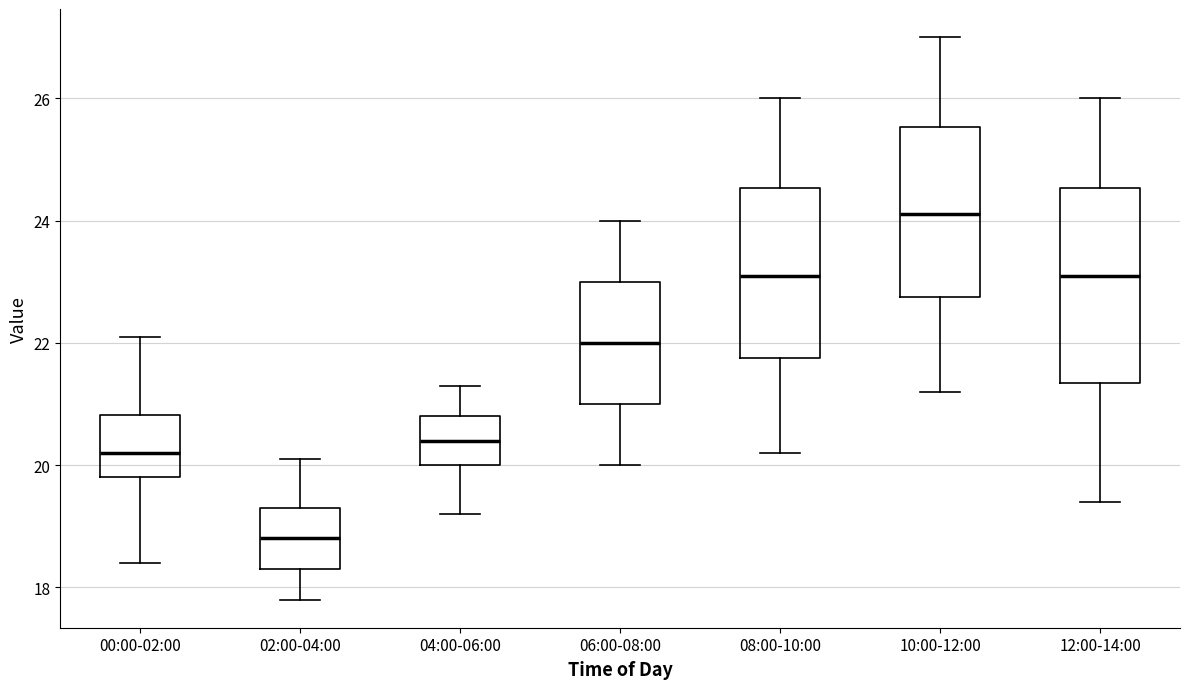

Which box is the tallest, from its lower edge to its upper edge?

12:00-14:00